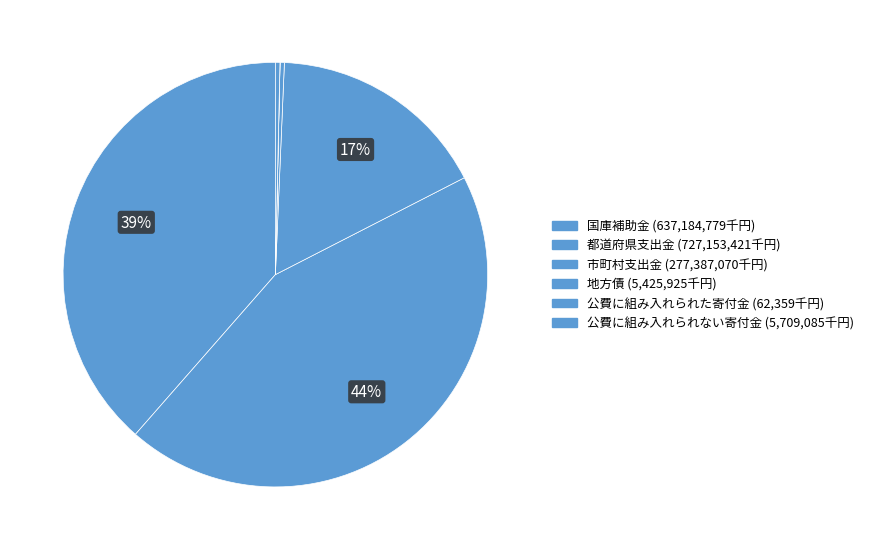

Rank the categories by value from lowest to highest.

公費に組み入れられた寄付金, 地方債, 公費に組み入れられない寄付金, 市町村支出金, 国庫補助金, 都道府県支出金